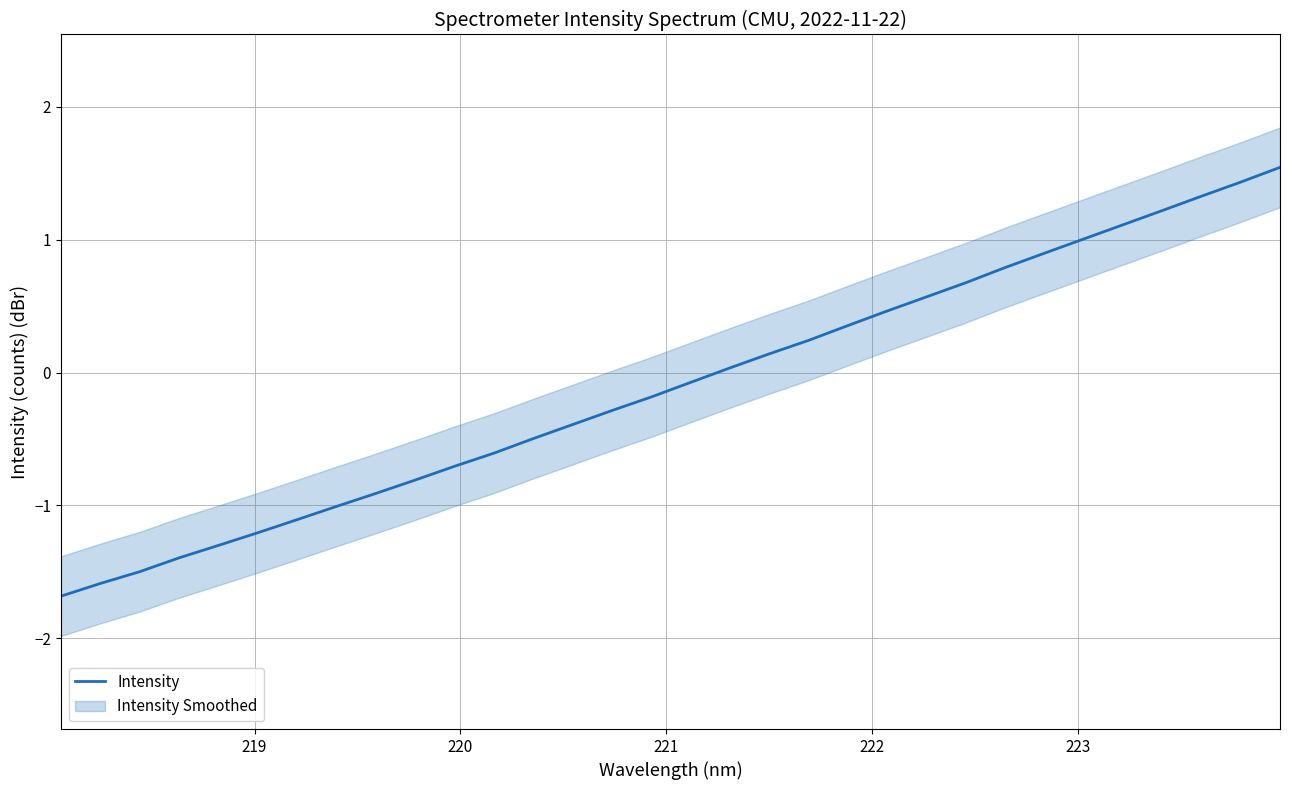

What is the minimum value for Intensity?

-1.7